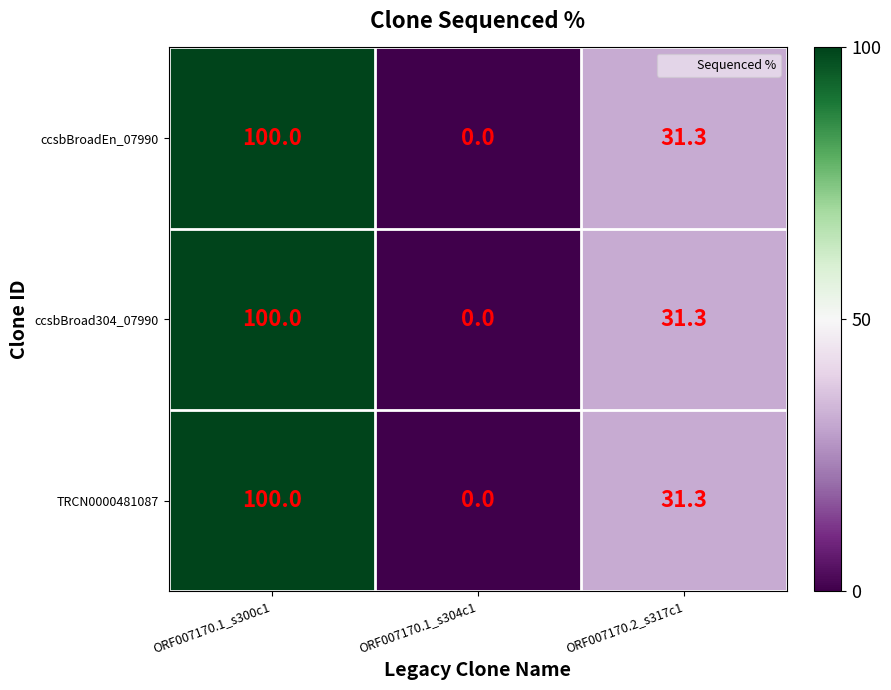

How many distinct data groups are displayed?

3